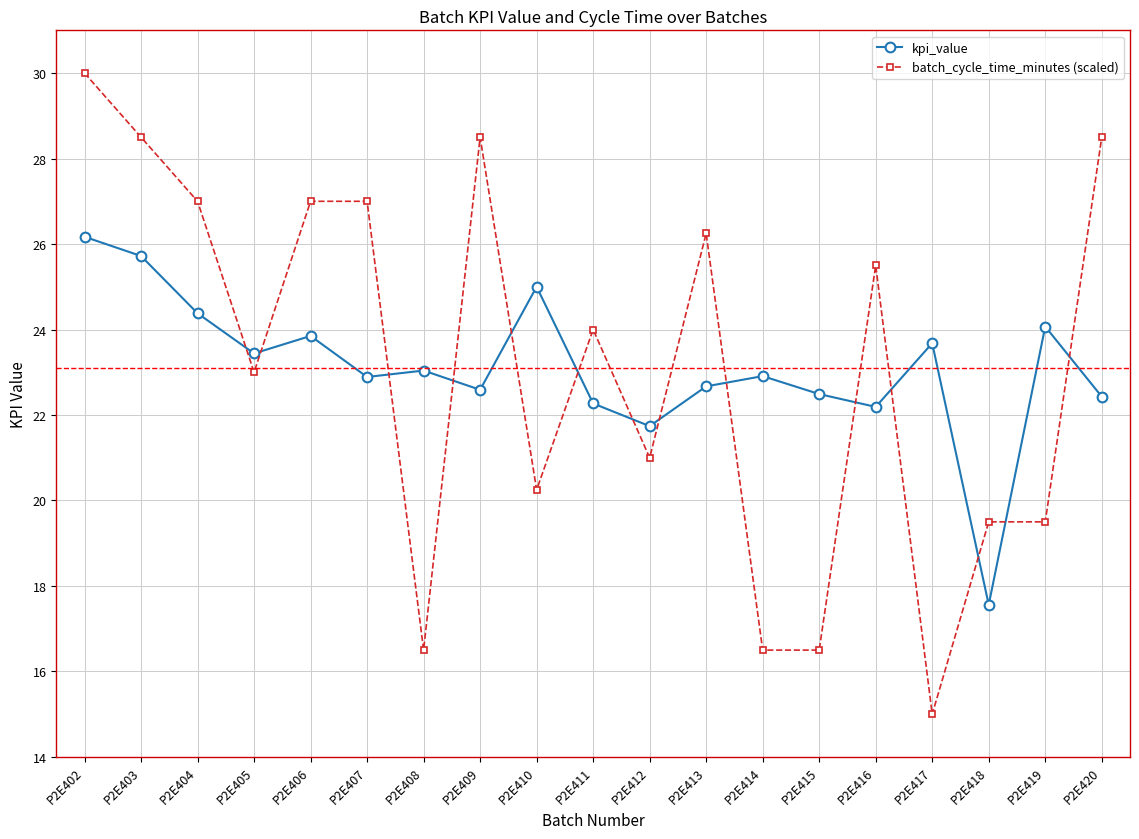

Where do kpi_value and batch_cycle_time_minutes (scaled) first cross each other?

P2E404 and P2E405